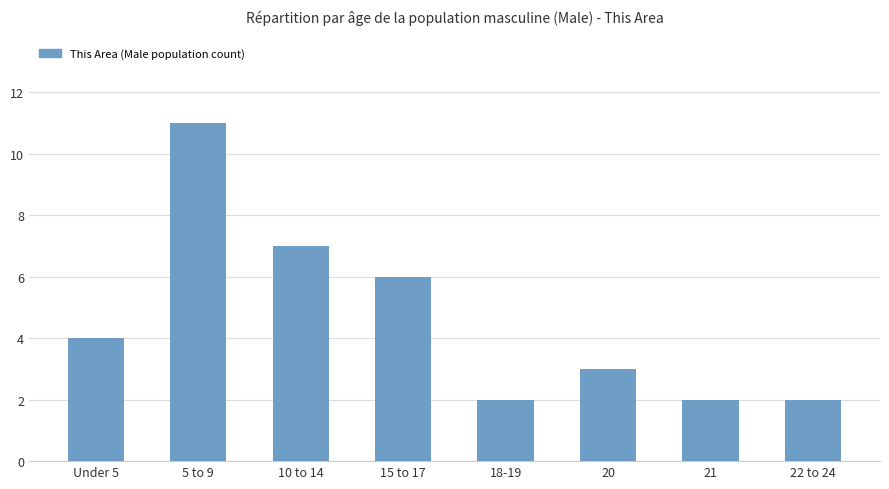

Is it true that the value at 10 to 14 is 7?

True